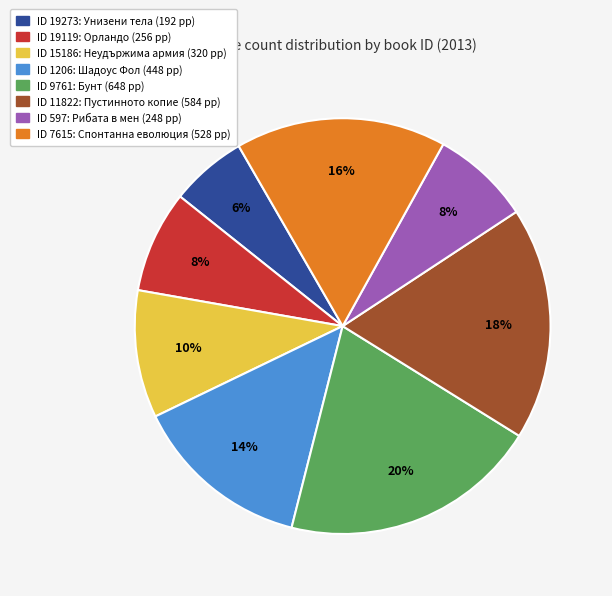

Is there a majority slice in this chart?

No